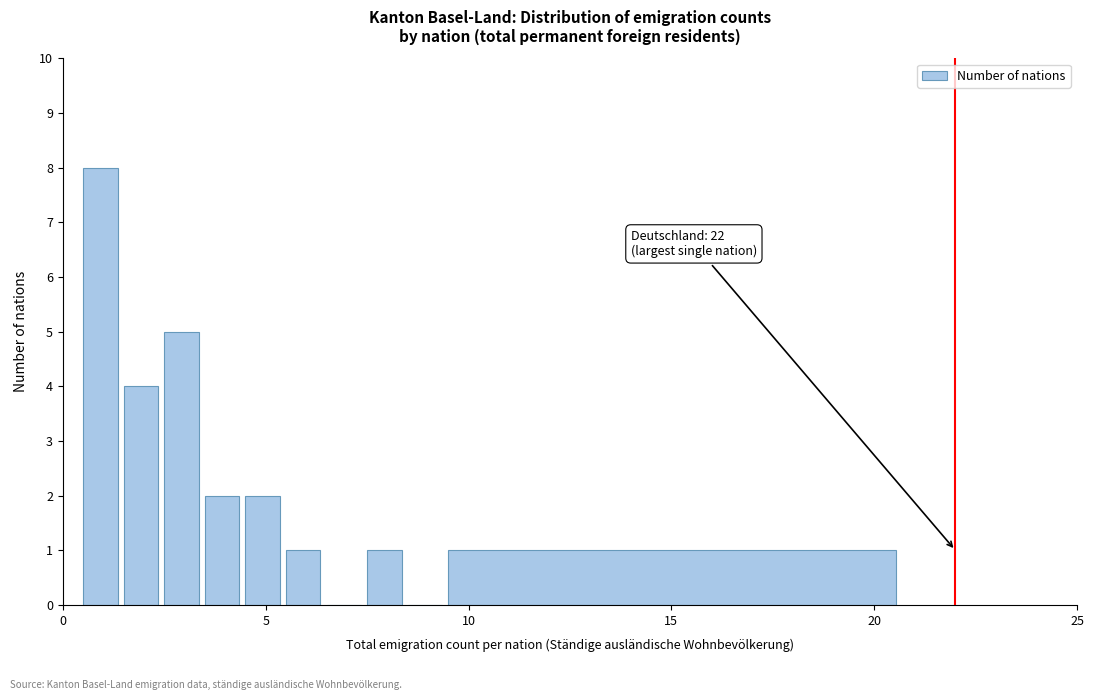

Around what value on the x-axis is the tallest bar? Give the approximate position of its centre, as read against the axis.

1.0